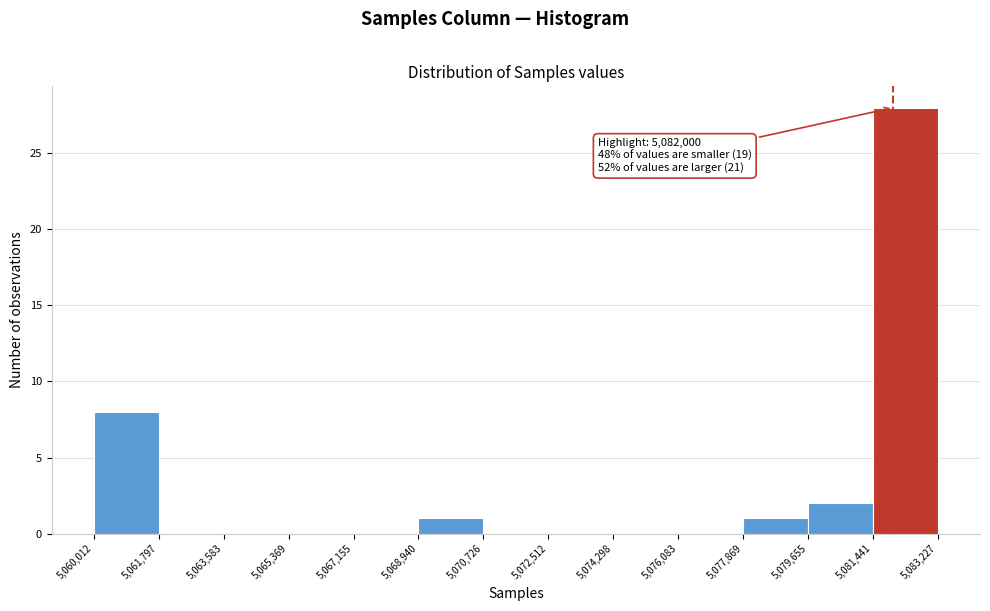

Which range on the x-axis has the tallest bar?

5,081,441 to 5,083,227